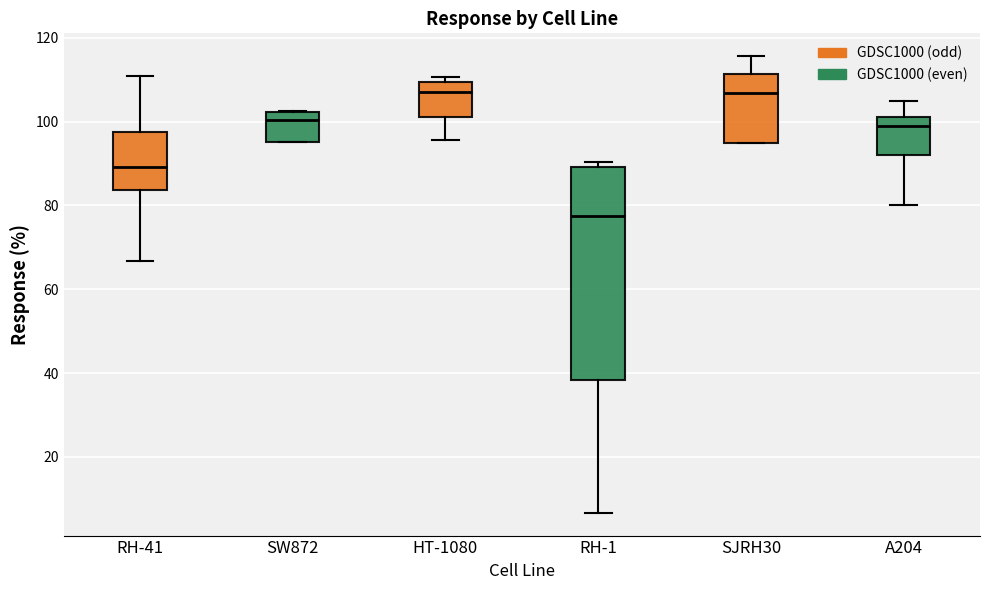

Where does the median line of the box for RH-1 sit on the y-axis? The values are not printed on the chart, so give them approximately, as read against the axis.

78